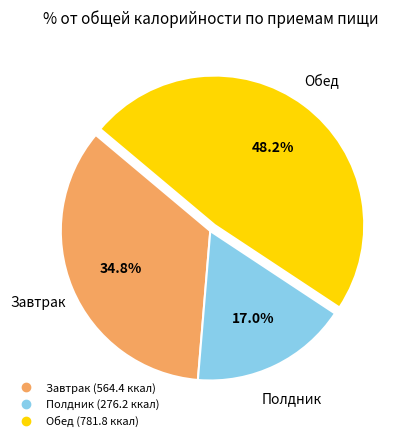

Is Завтрак the majority of the pie?

No